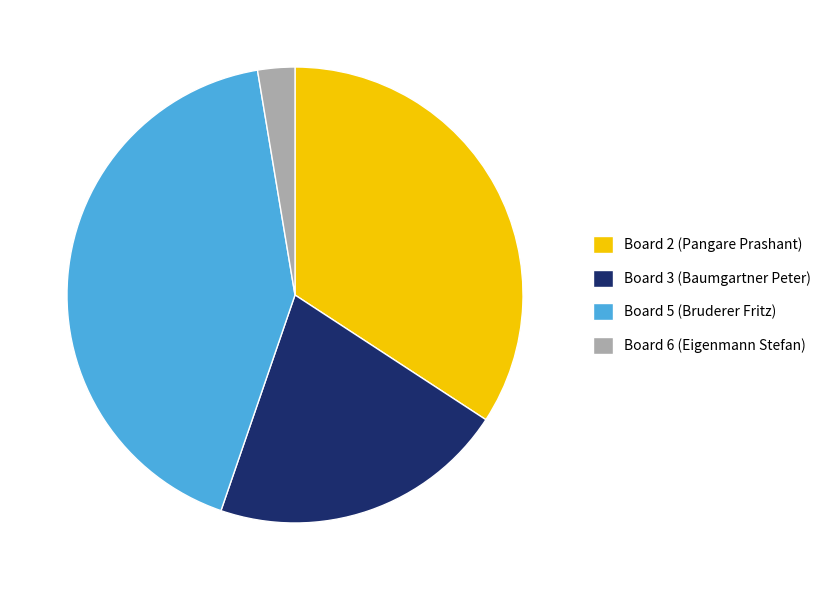

Is there a majority slice in this chart?

No